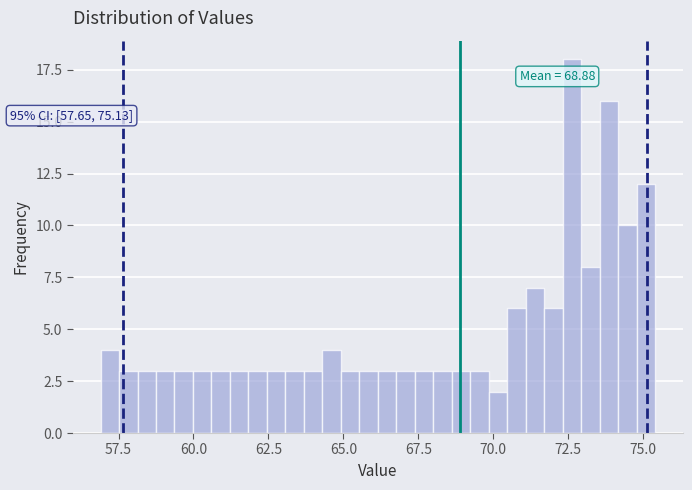

Read against the x-axis, roughly where is the centre of the tallest bar?

72.5